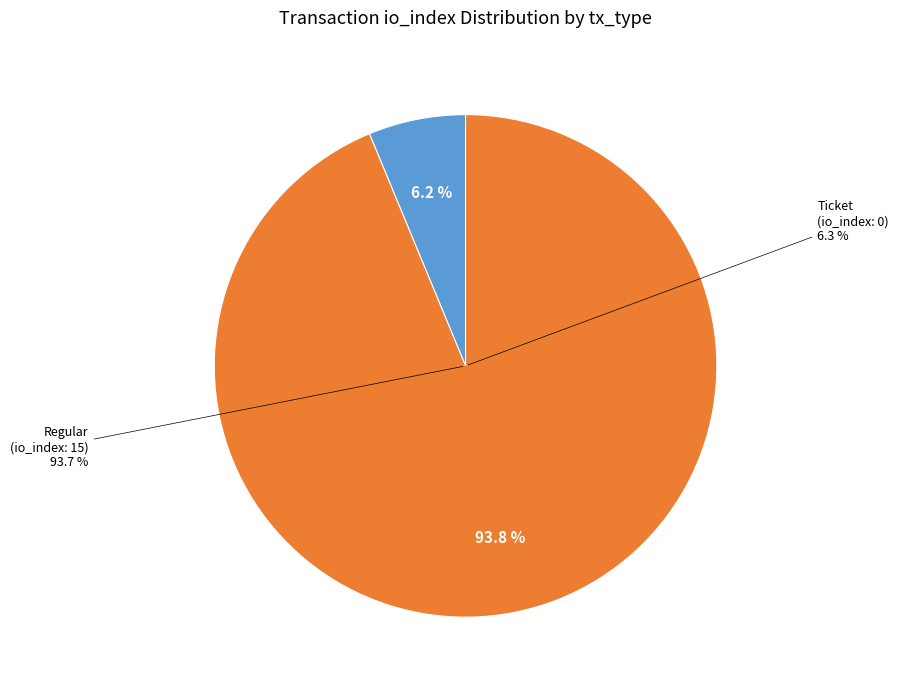

Count the number of slices in the pie.

2